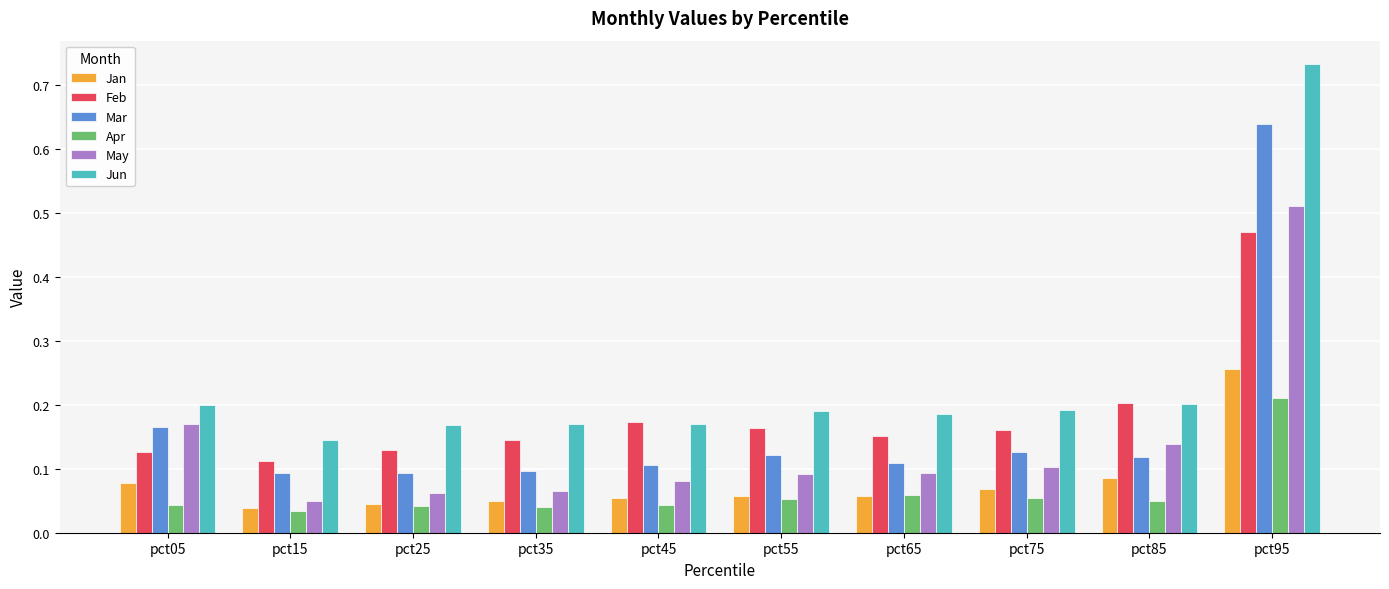

The value of Mar at pct75 is 0.1. True or false?

True